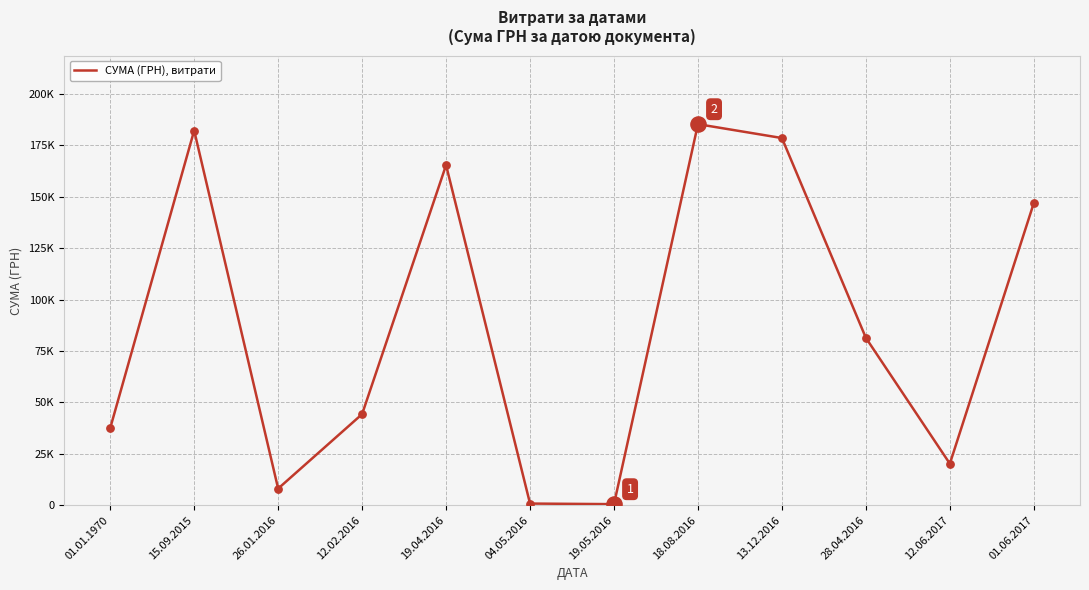

Between 12.06.2017 and 26.01.2016, which is larger?

12.06.2017